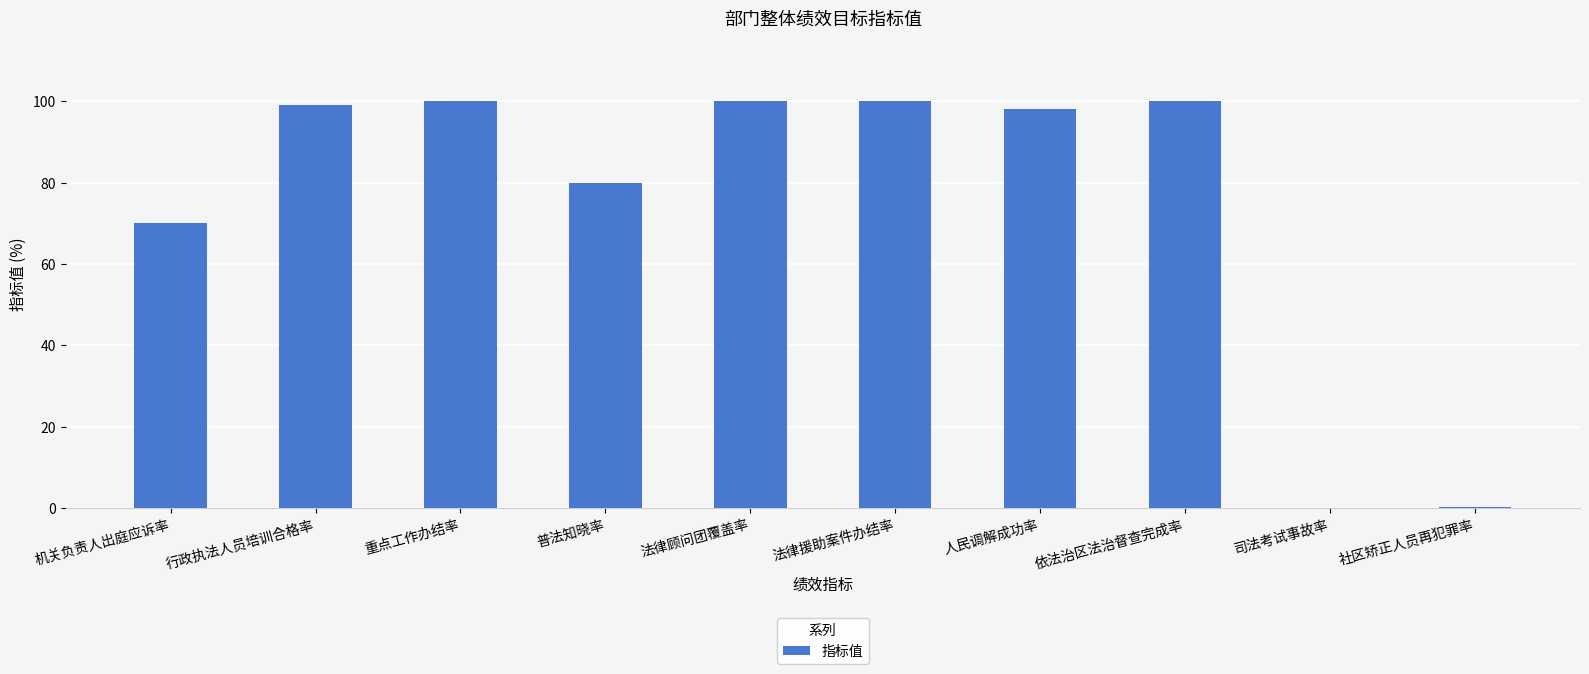

The chart shows a value of 108.9 at 机关负责人出庭应诉率. True or false?

False